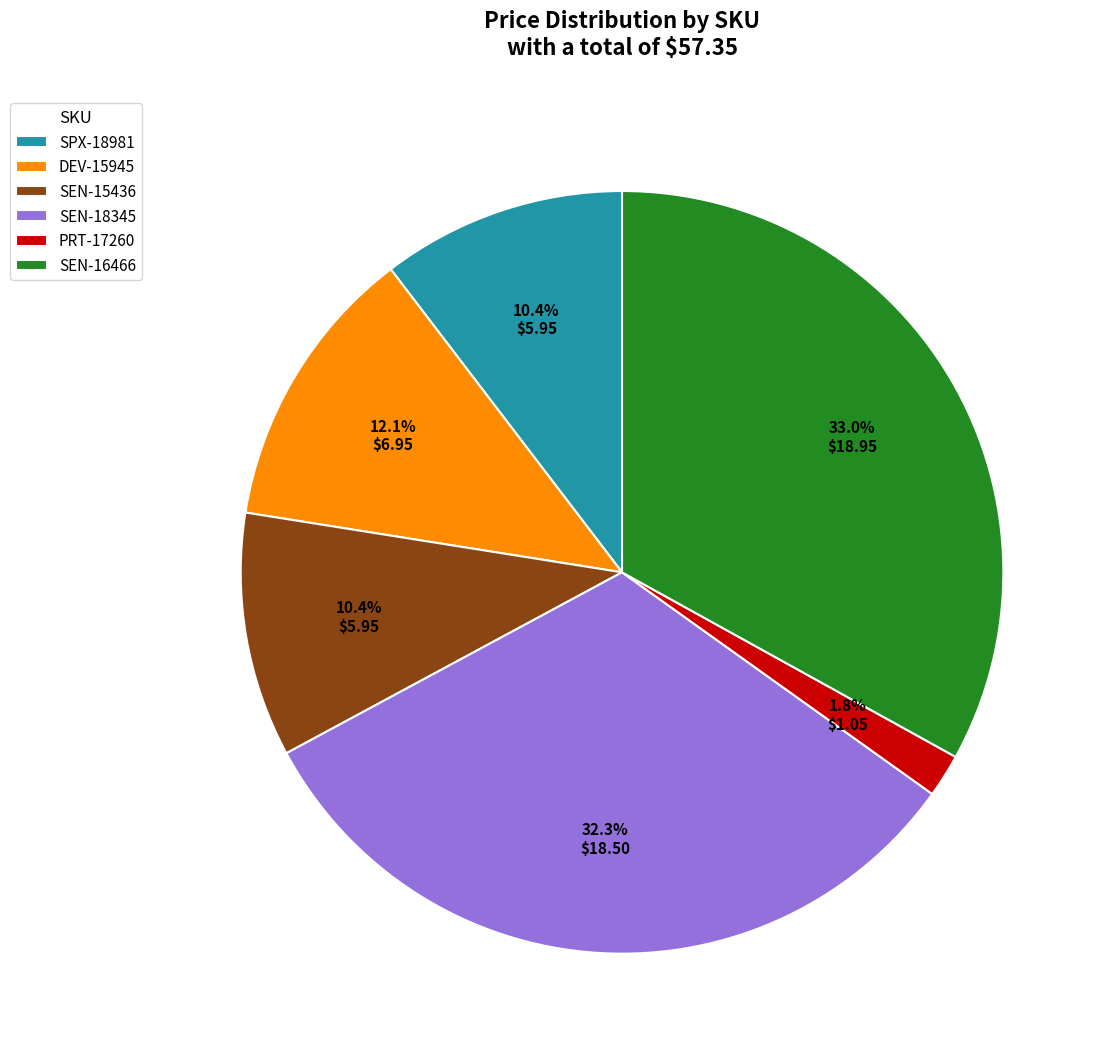

How much of the chart is everything except SPX-18981?

89.6%